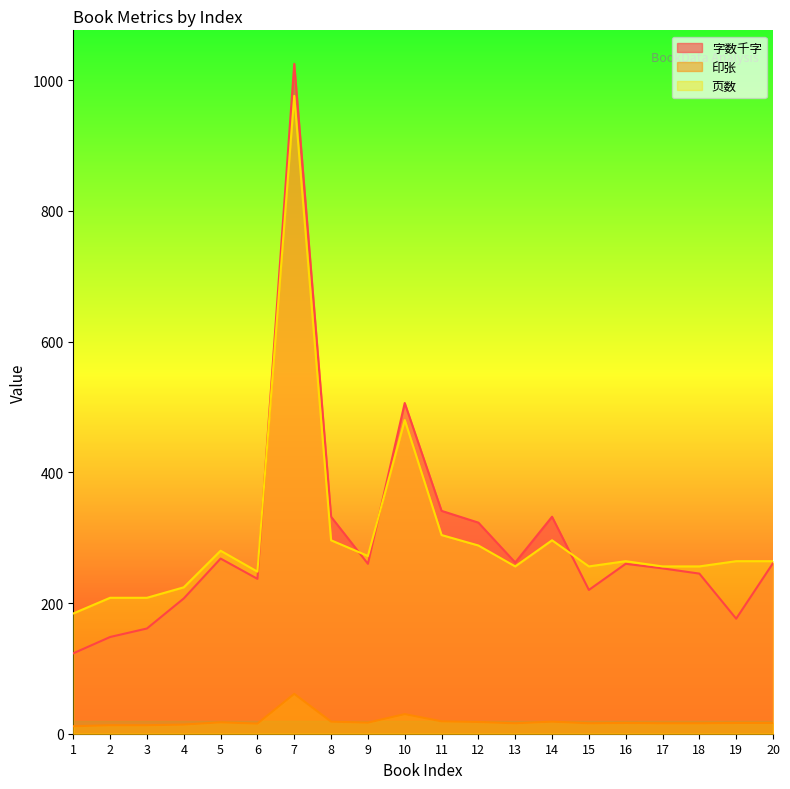

At which label does 页数 reach its minimum?

1